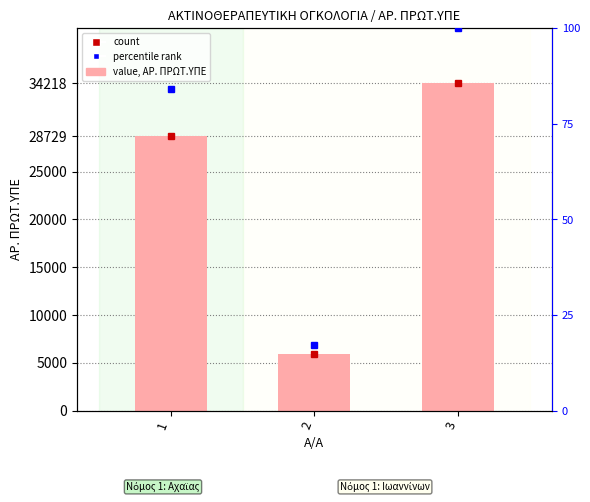

Count the number of values greater than 28729.

1